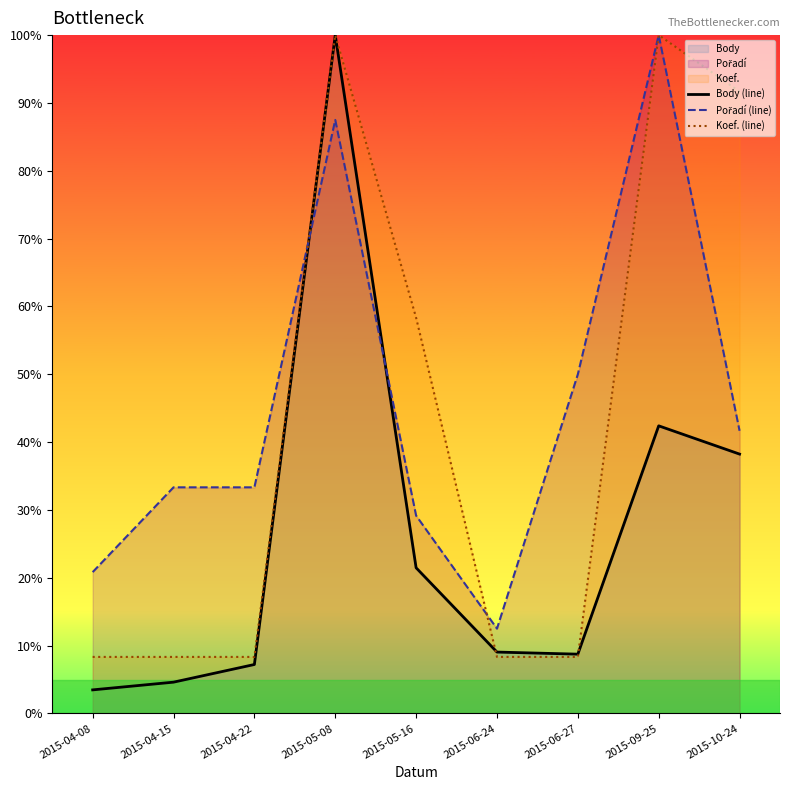

Rank the series by their maximum value, from lowest to highest.

Body (line), Pořadí (line), Koef. (line)